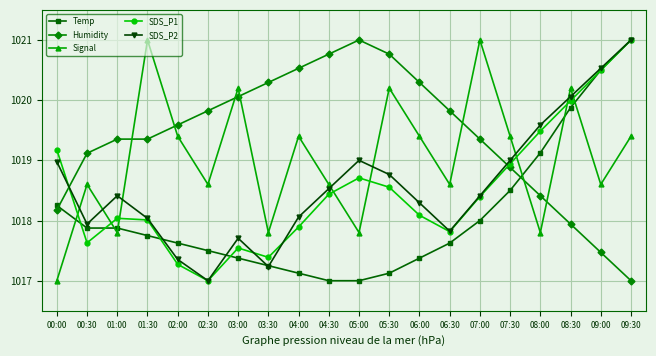

Which series has the largest total across all categories?

Humidity